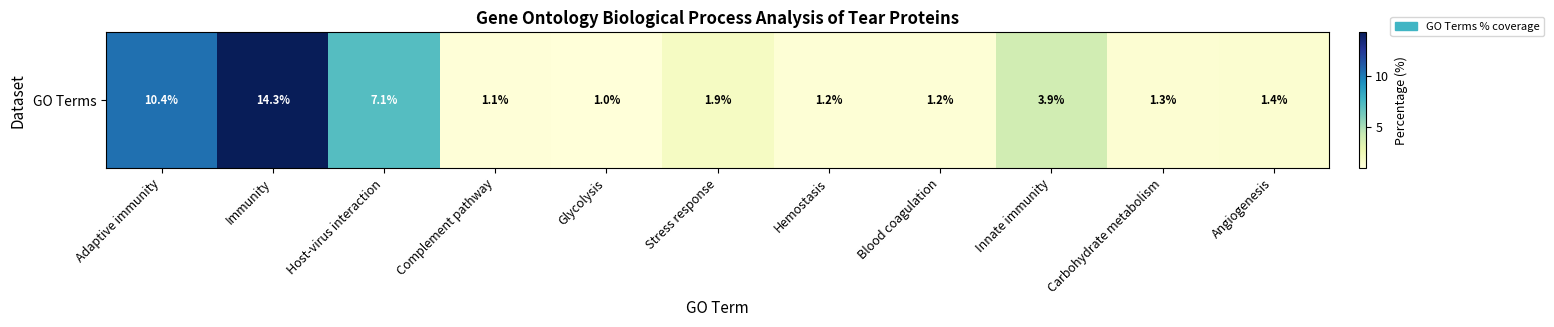

What is the difference between the values at Innate immunity and Stress response?

2.0